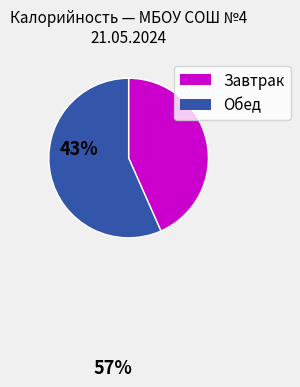

Does any single category account for the majority?

Yes